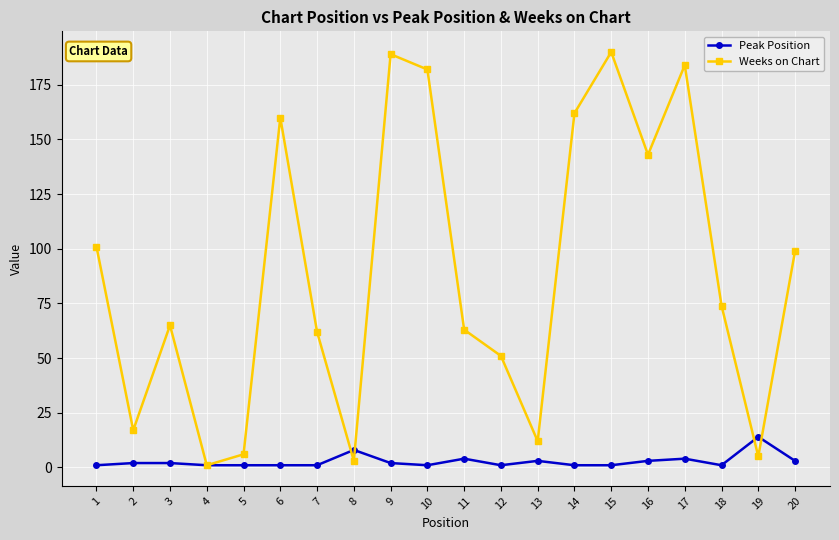

What is the greatest value displayed?

190